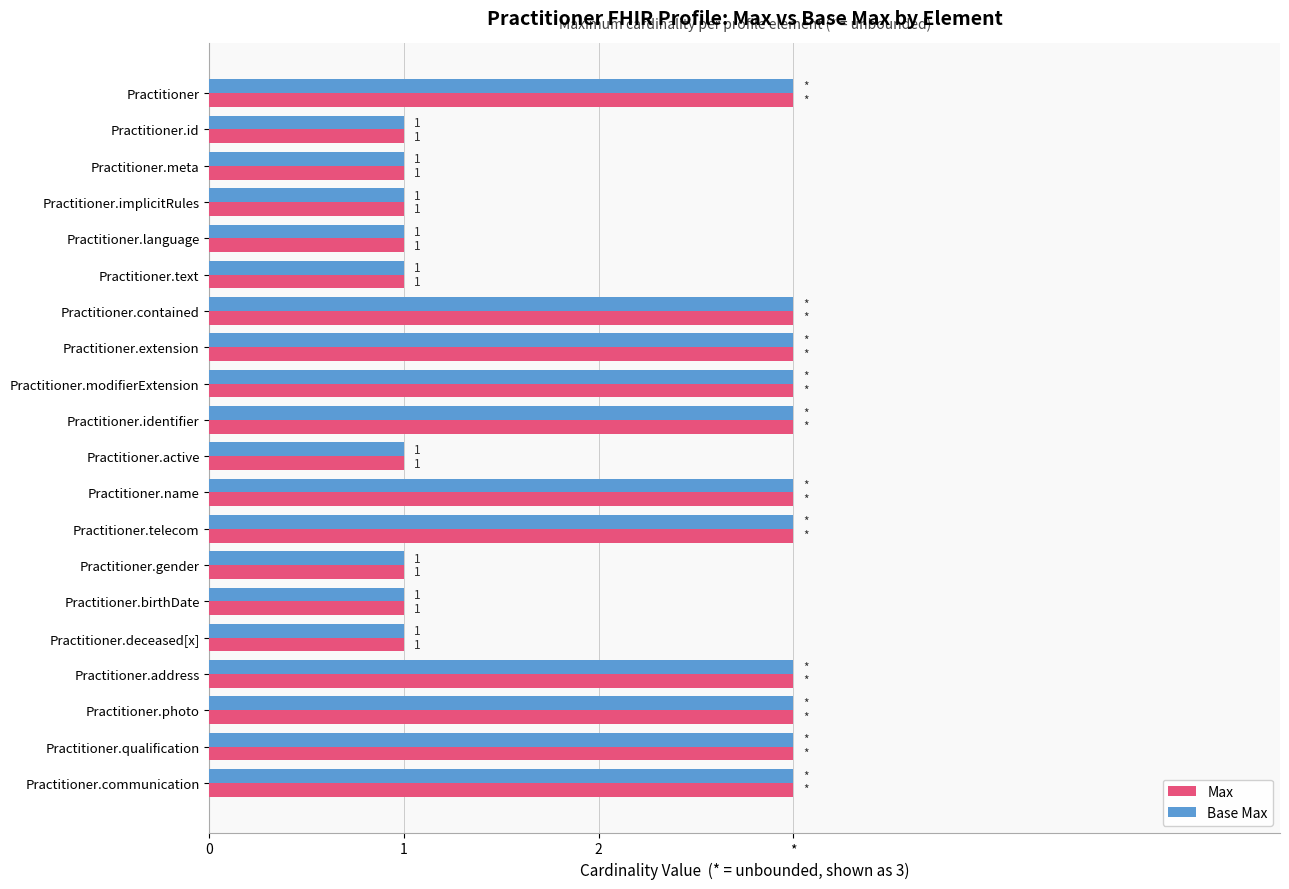

What are all the series names shown in the legend?

Max, Base Max